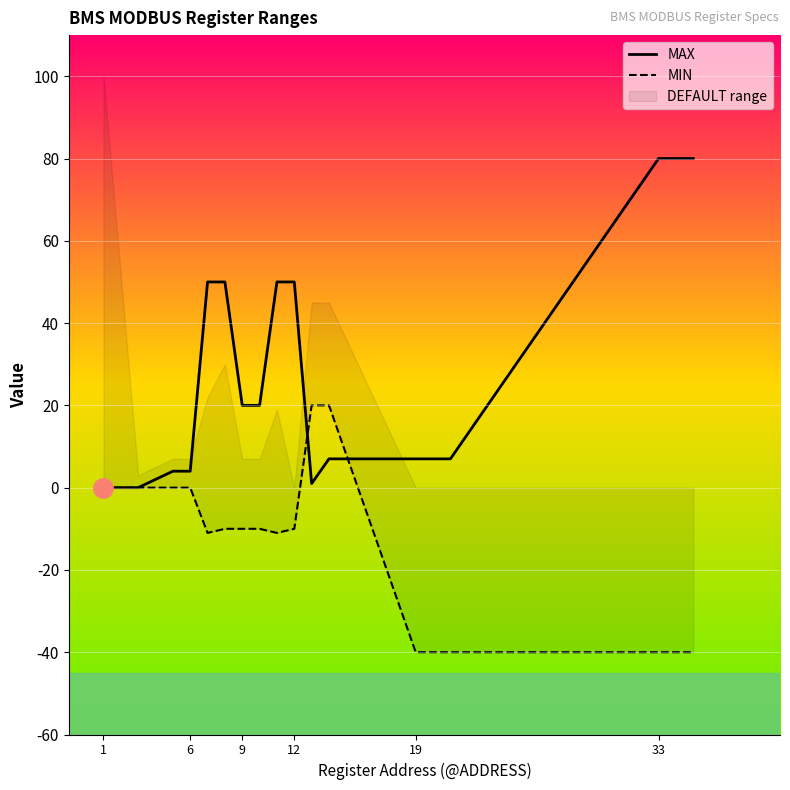

Which series has the widest spread of values?

MAX